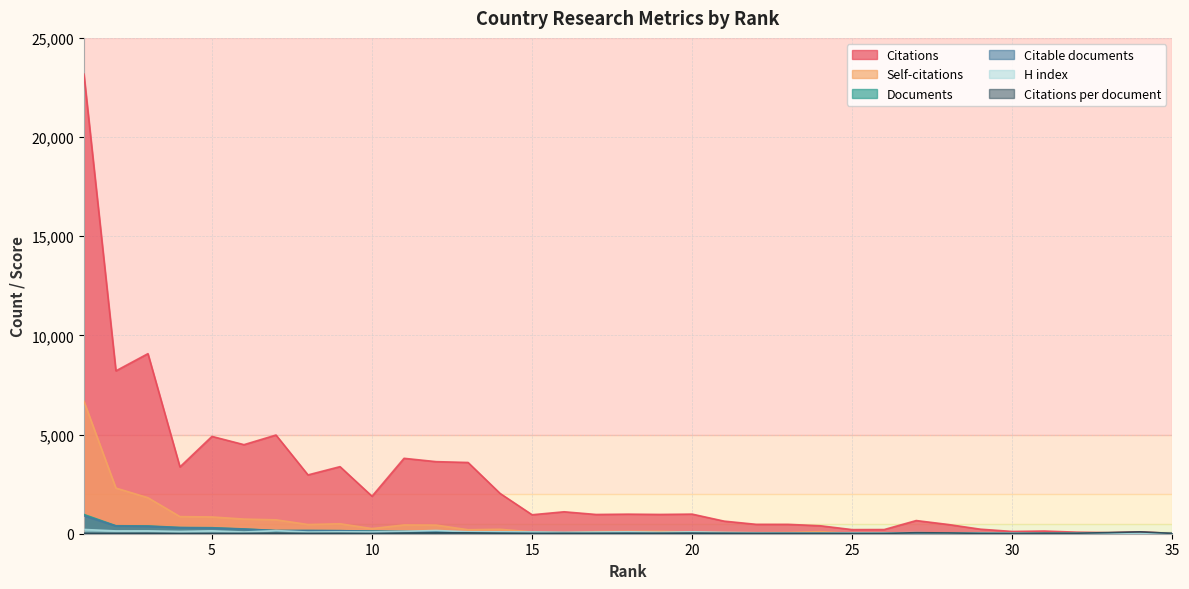

In Self-citations, how many points are higher than both neighbors (excluding endpoints)?

8